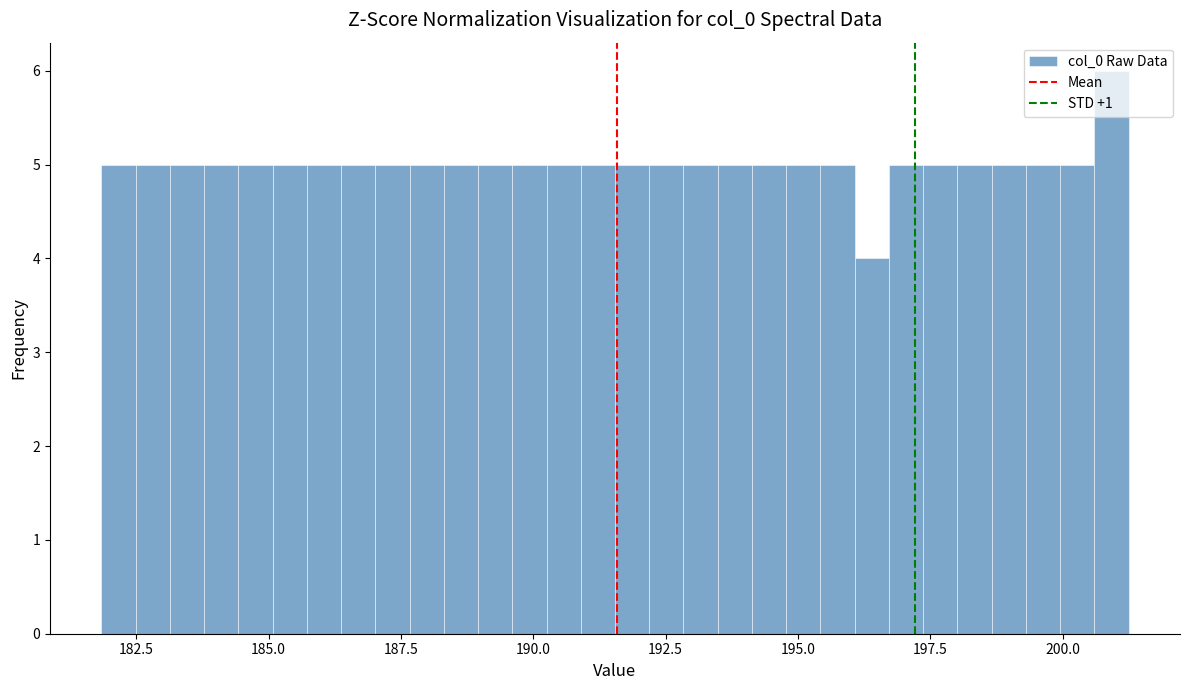

Around what value on the x-axis is the tallest bar? Give the approximate position of its centre, as read against the axis.

201.0